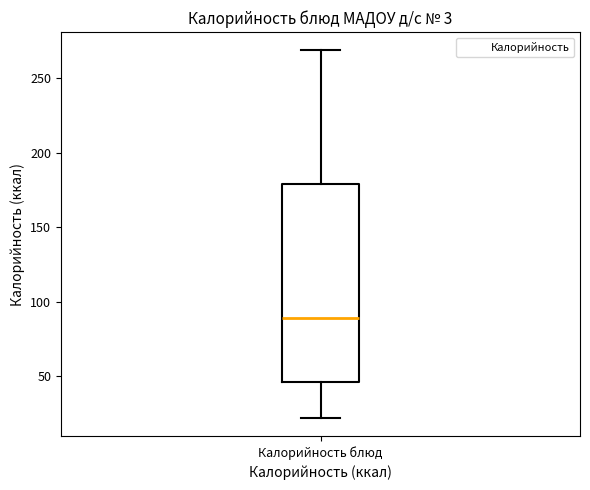

Where does the median line of the box for Калорийность блюд sit on the y-axis? The values are not printed on the chart, so give them approximately, as read against the axis.

90